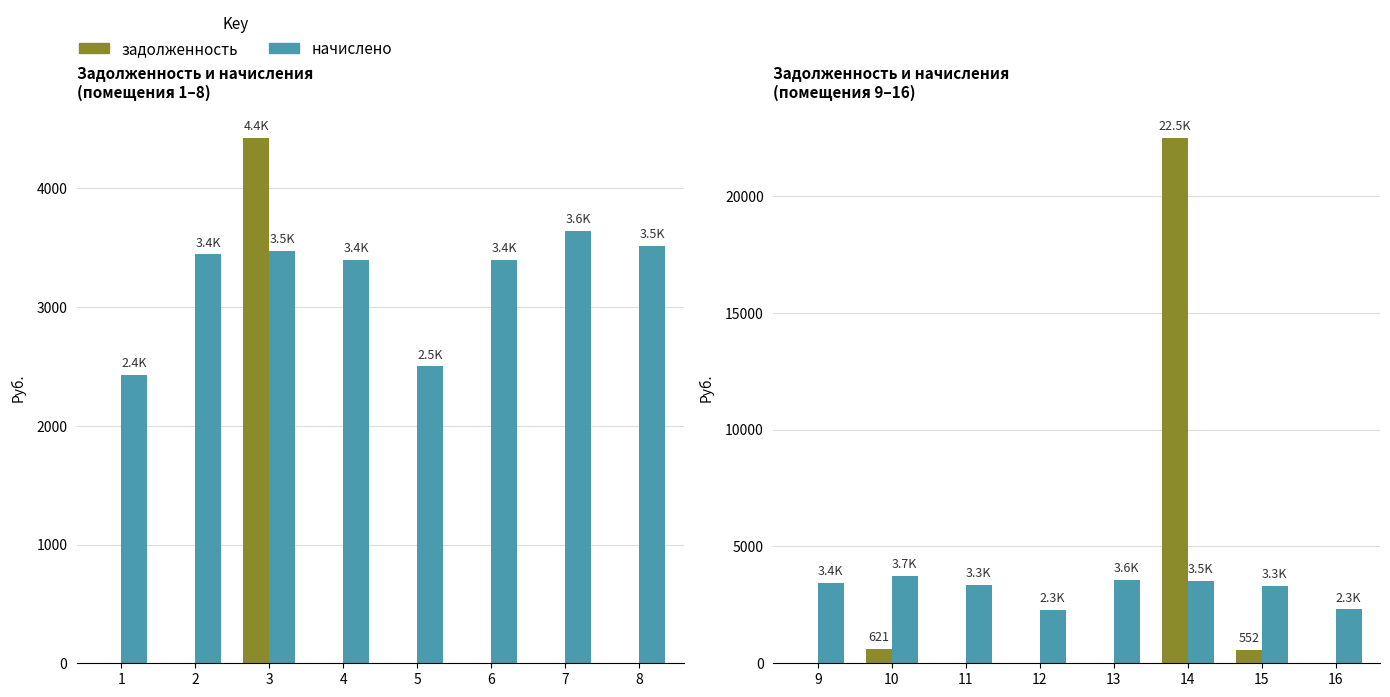

Is the value of задолженность at 13 greater than the value of начислено at 13?

No